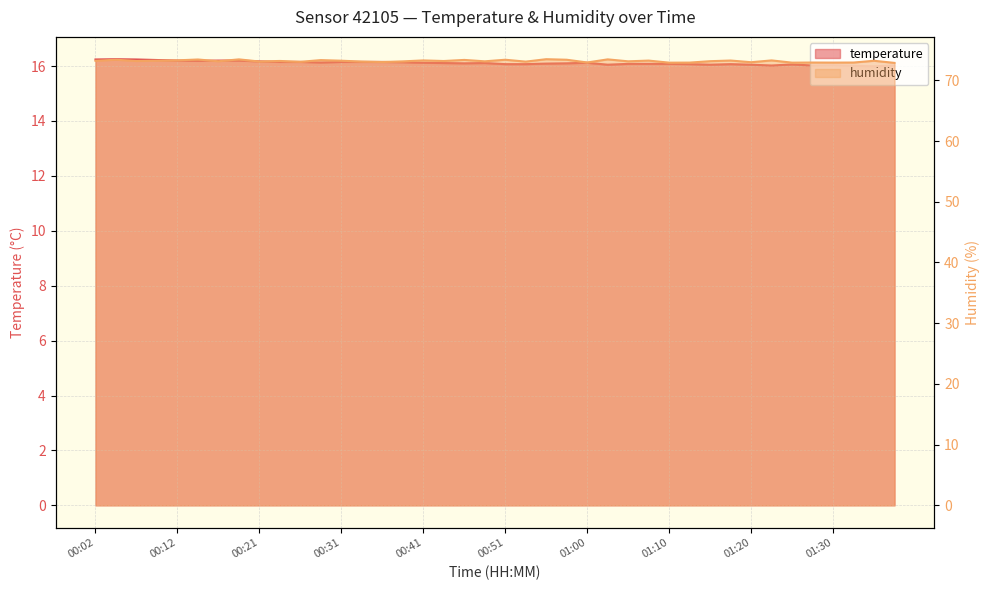

True or false: humidity and temperature cross at least once.

False